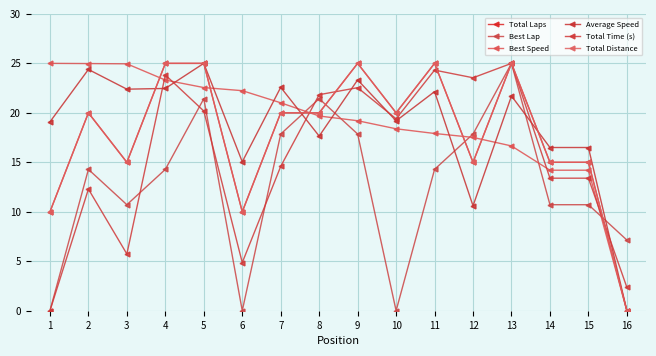

Which series ends up on top after the final intersection of Average Speed and Best Lap?

Best Lap